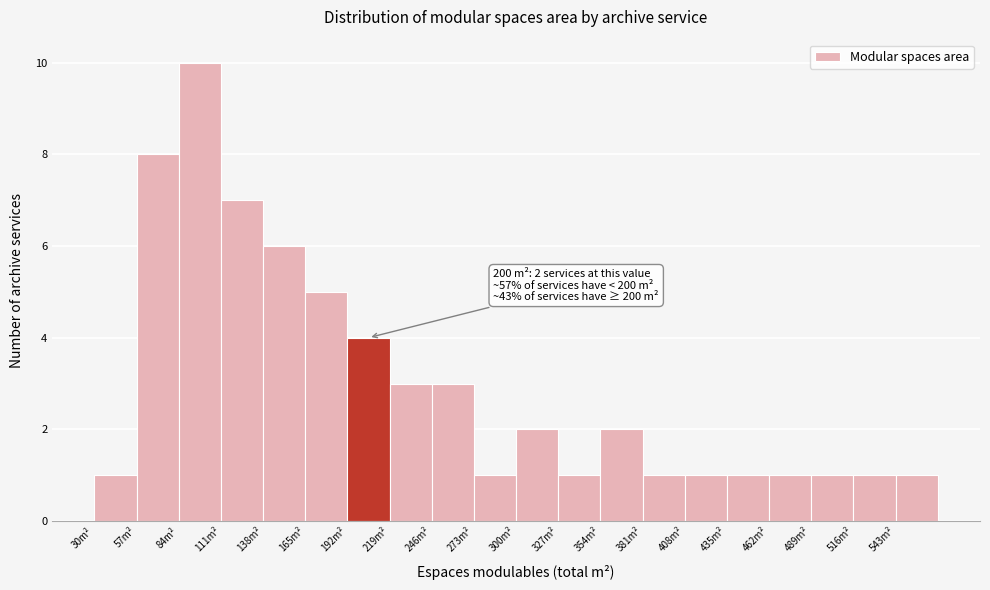

Which range on the x-axis has the tallest bar?

84 to 111